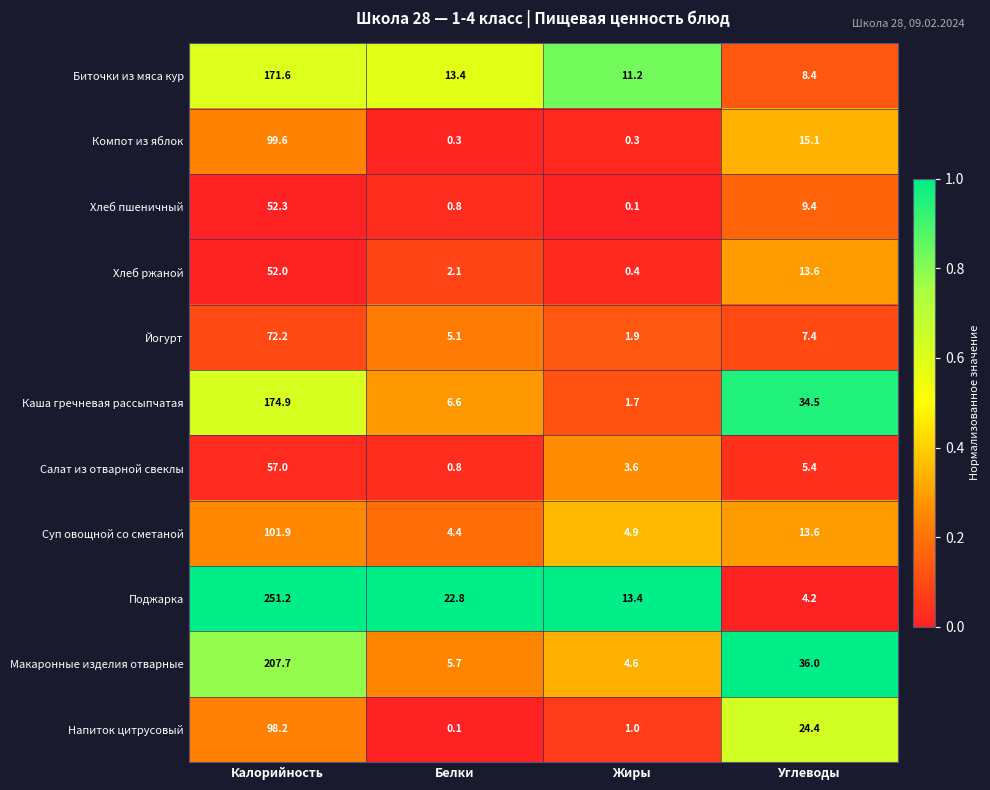

The Биточки из мяса кур series shows 244.3 at Калорийность. True or false?

False